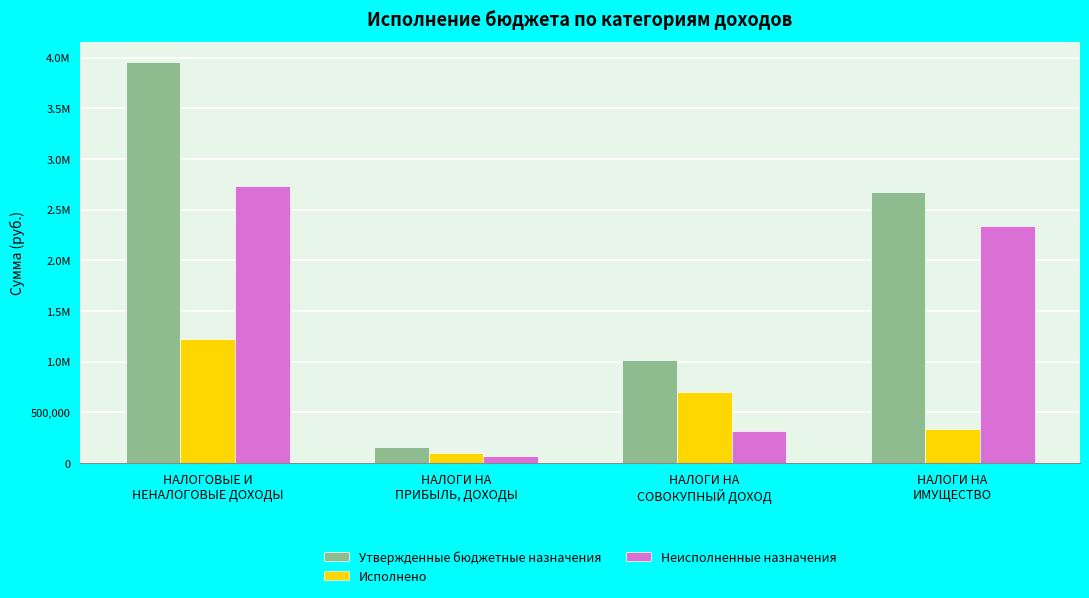

Reading left to right, transcribe all the data shown in this chart.

Утвержденные бюджетные назначения: 3956600.0	158800.0	1013300.0	2670200.0
Исполнено: 1226634.7	93765.7	697740.0	335431.1
Неисполненные назначения: 2729965.3	65034.3	315560.0	2334768.9